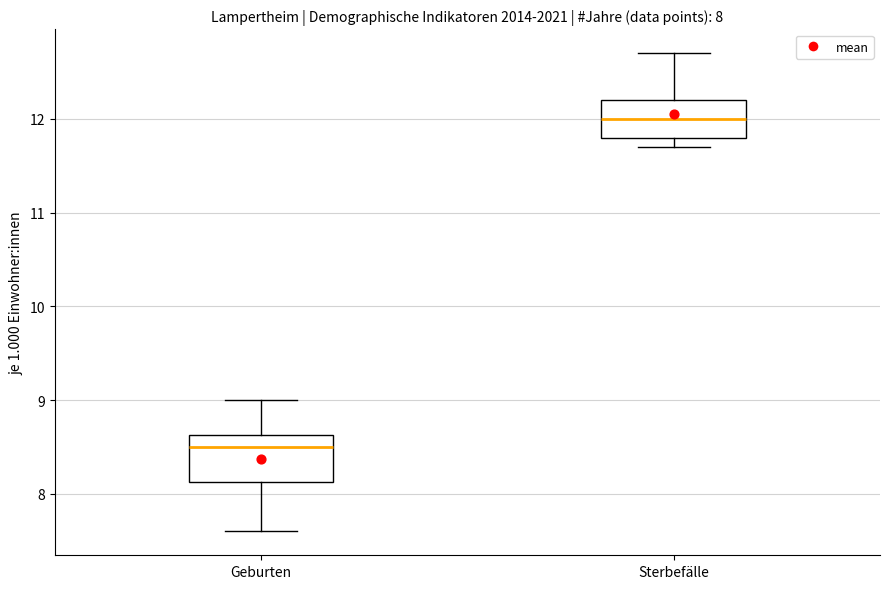

Which box is the tallest, from its lower edge to its upper edge?

Geburten